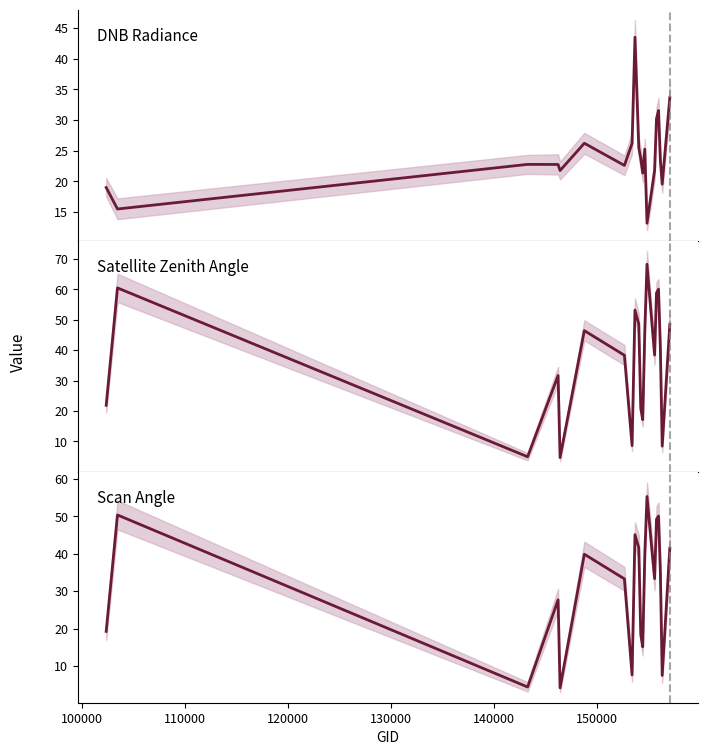

Rank the series by their average value, from highest to lowest.

satz, scan_angle, dnbrad